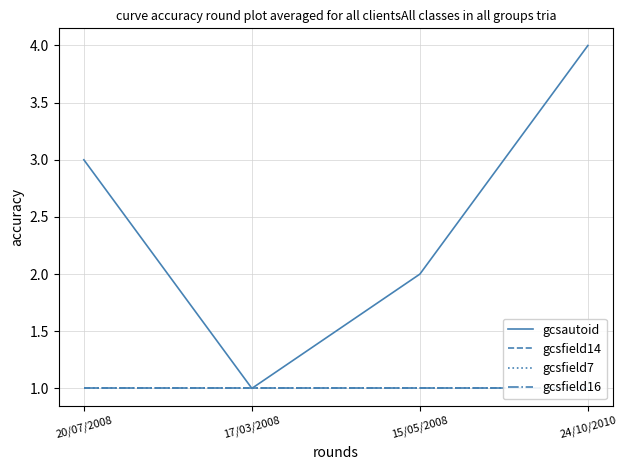

True or false: gcsfield16 and gcsfield14 cross at least once.

False